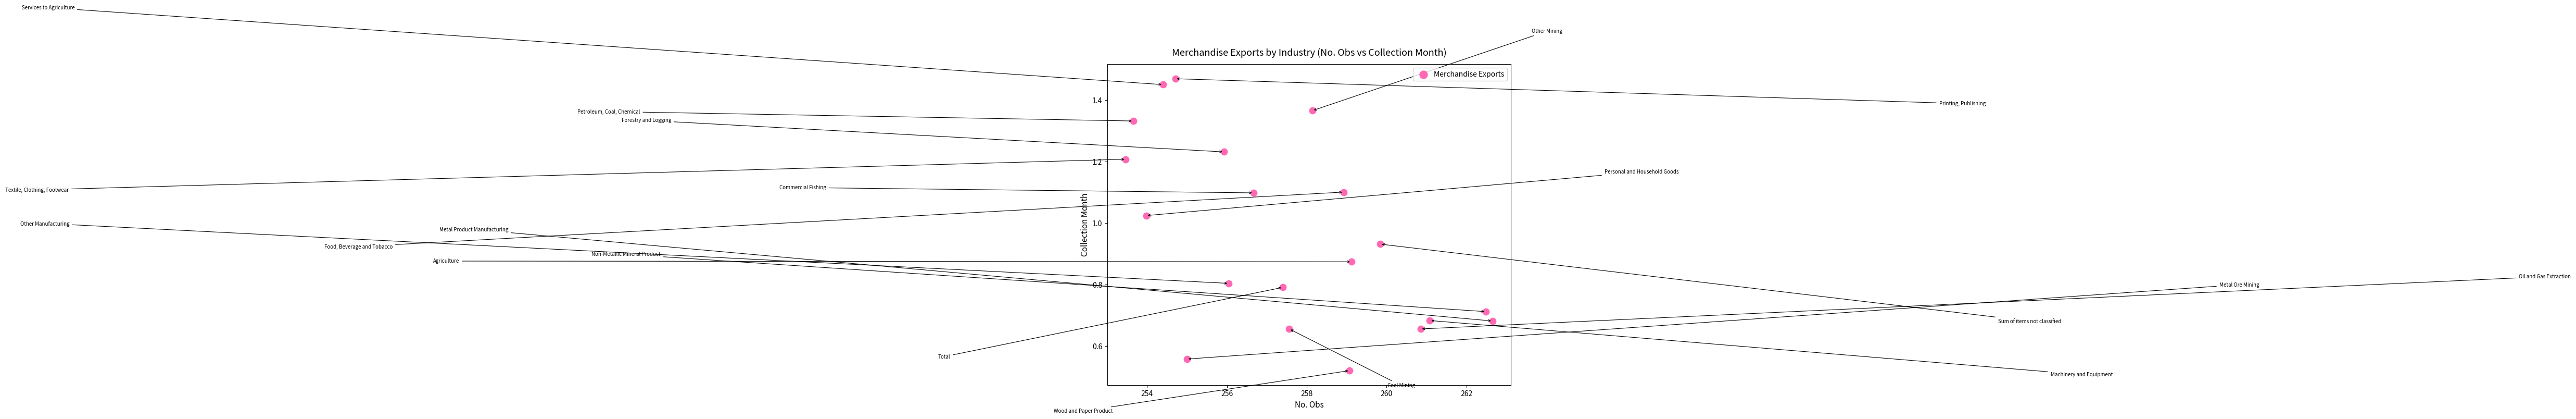

How many data points are displayed?

20